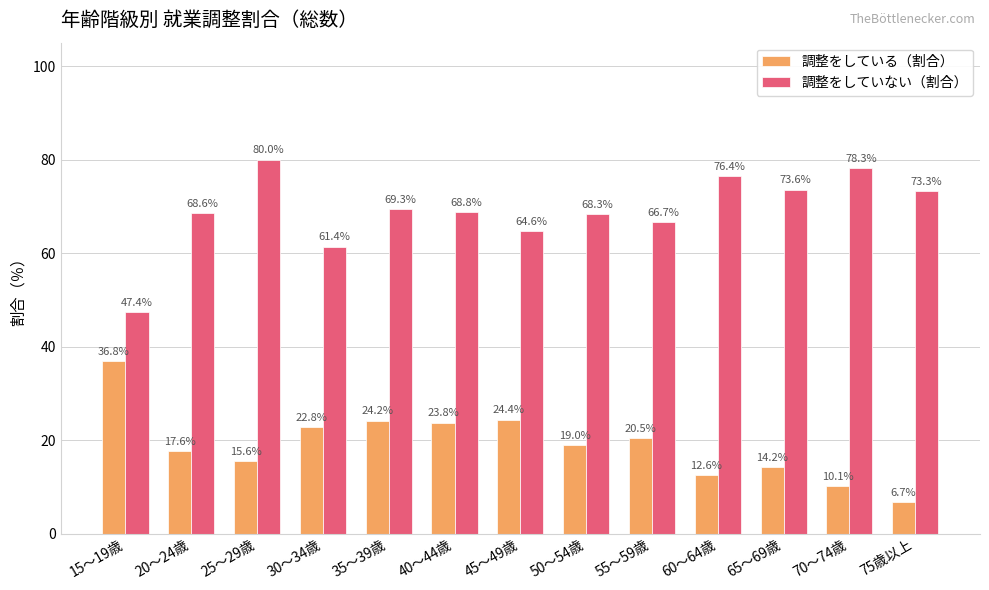

At which category is the sum across all series the highest?

25～29歳